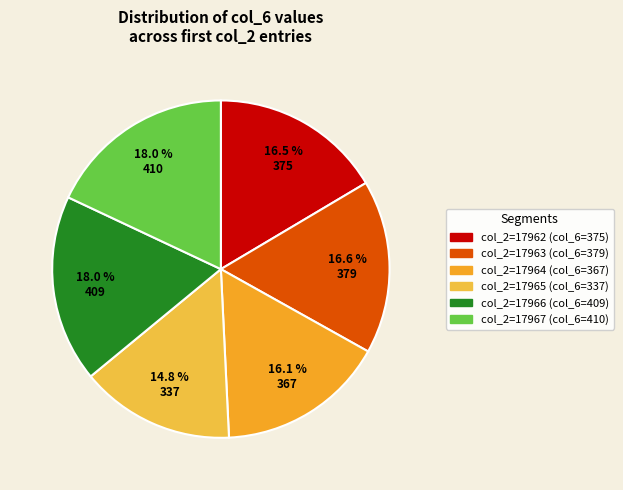

How many segments does this pie chart have?

6